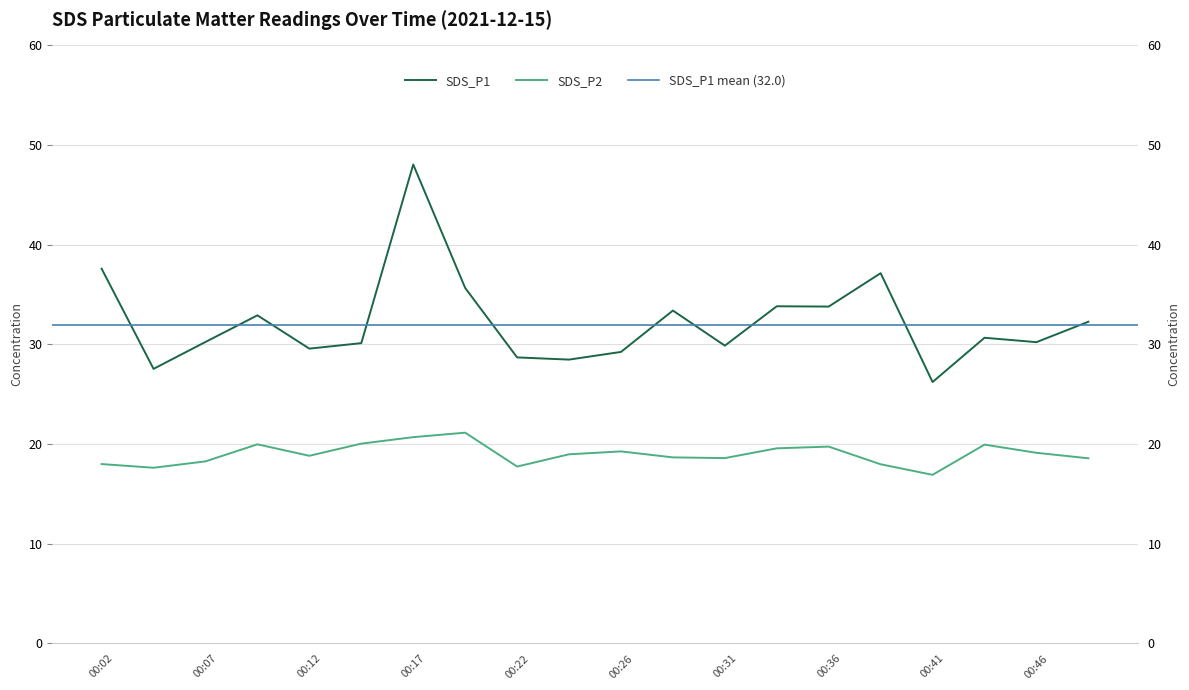

True or false: SDS_P2 has a value of 32.6 at 00:44.

False